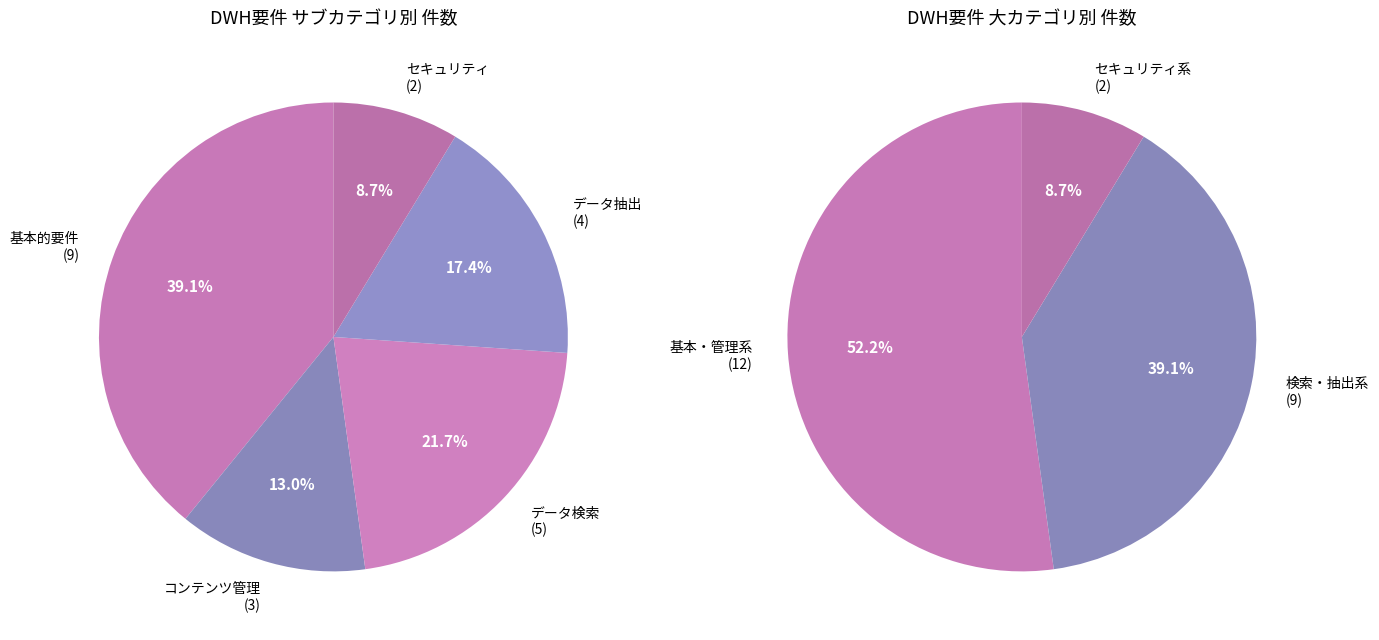

How many slices are in this pie chart?

5